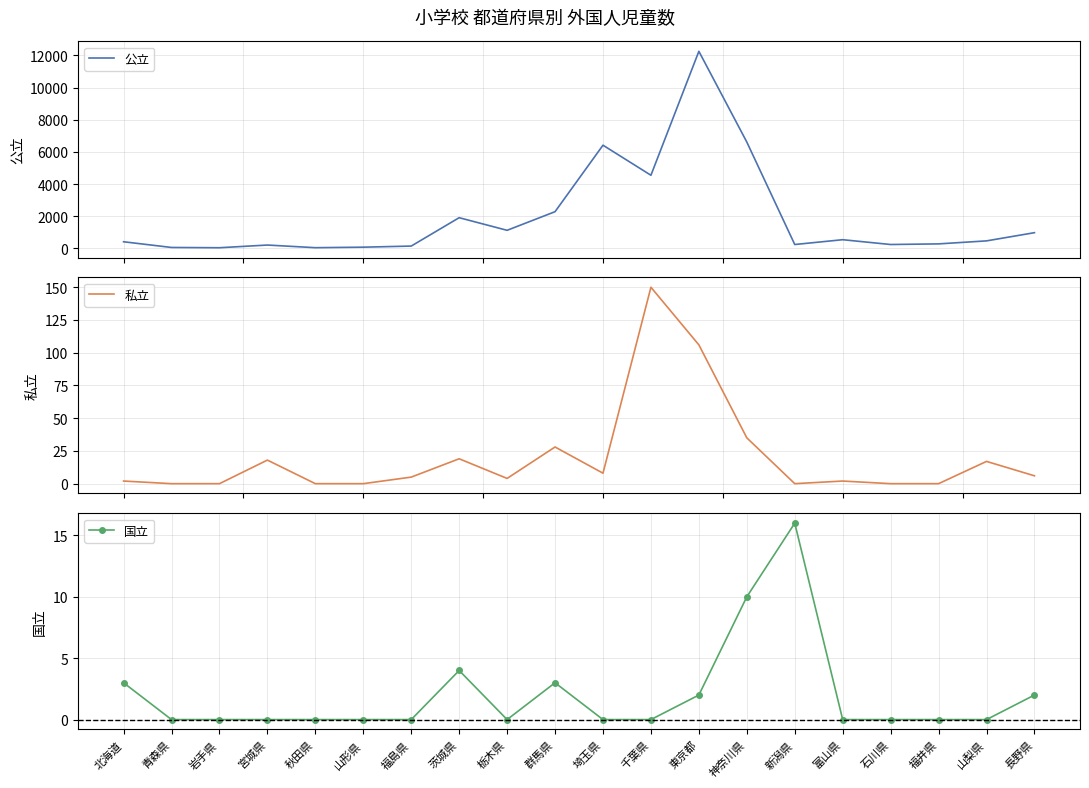

How many positive values does the 国立 series have?

7